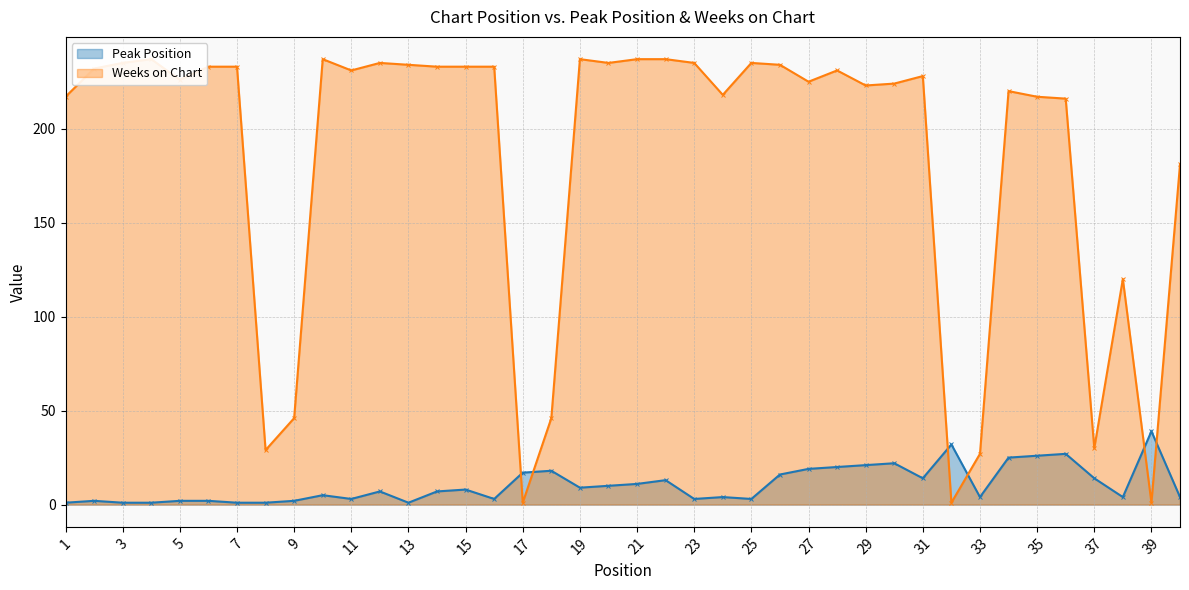

How many categories are shown in the chart?

40